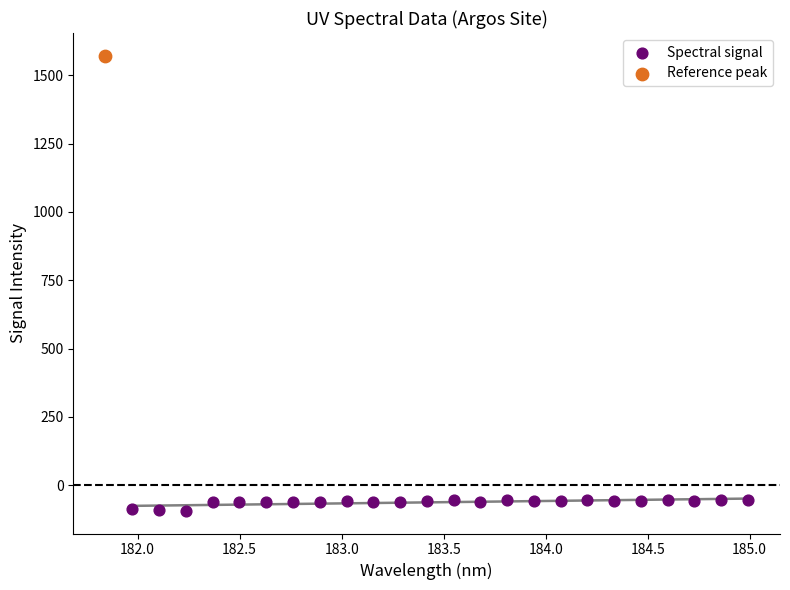

What are all the series names shown in the legend?

Spectral signal, Reference peak